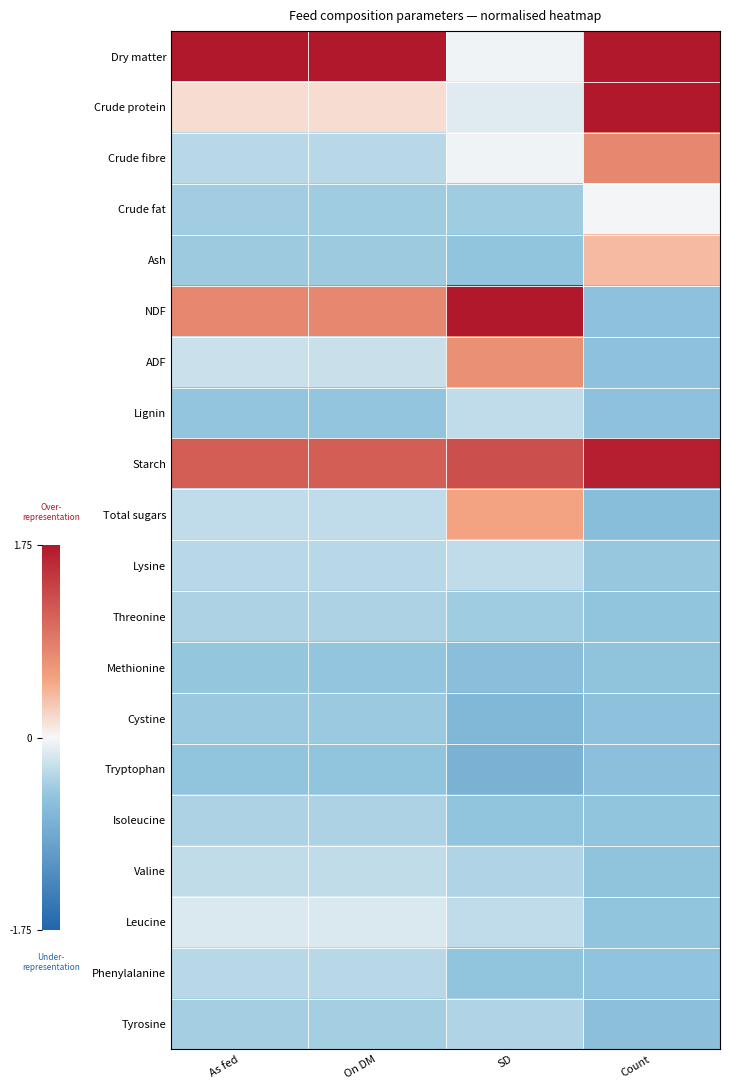

What is the smallest value displayed?

-0.8